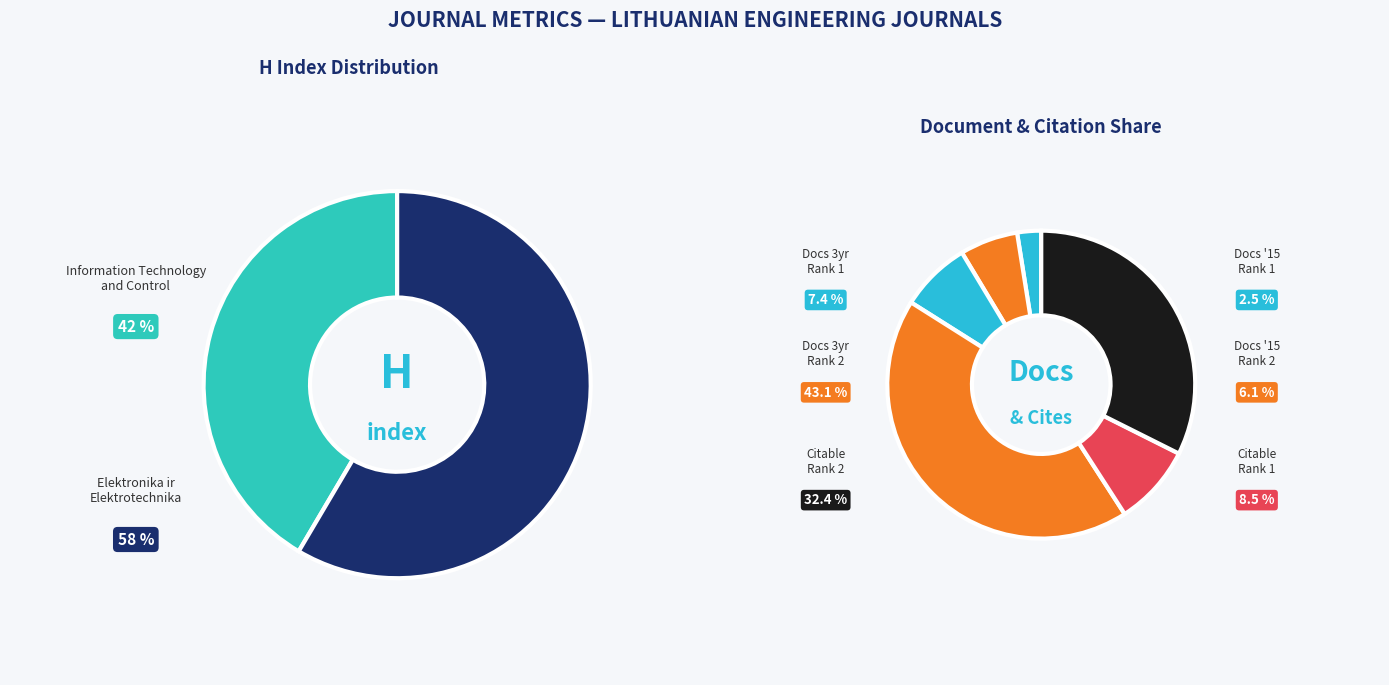

Count the number of slices in the pie.

2